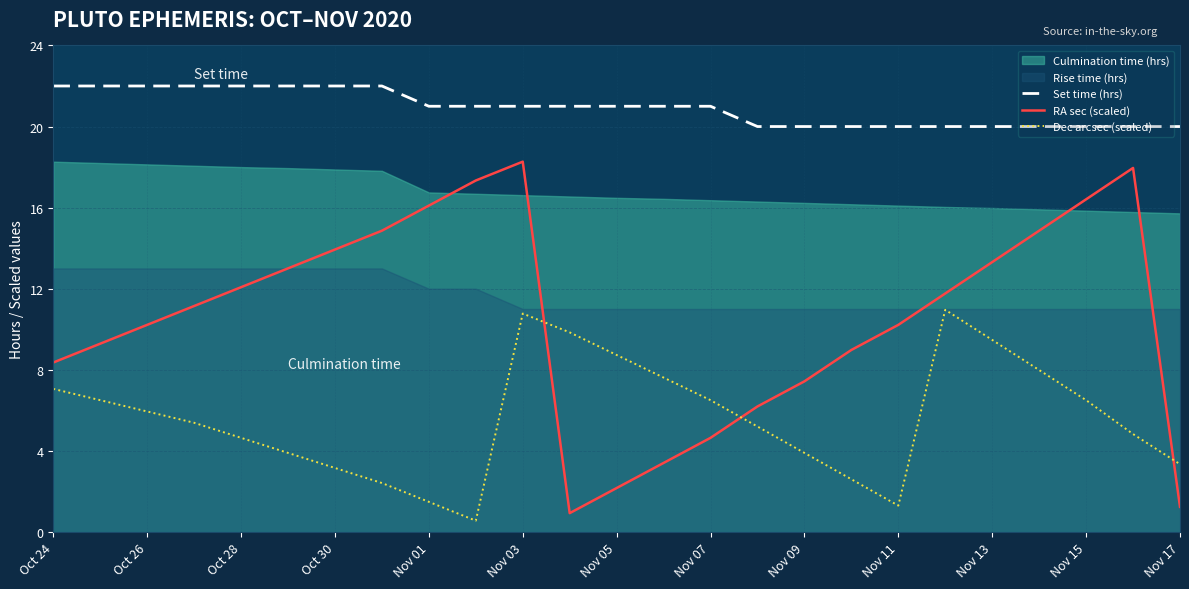

The value of Set time (hrs) at Nov 03 is 21.0. True or false?

True